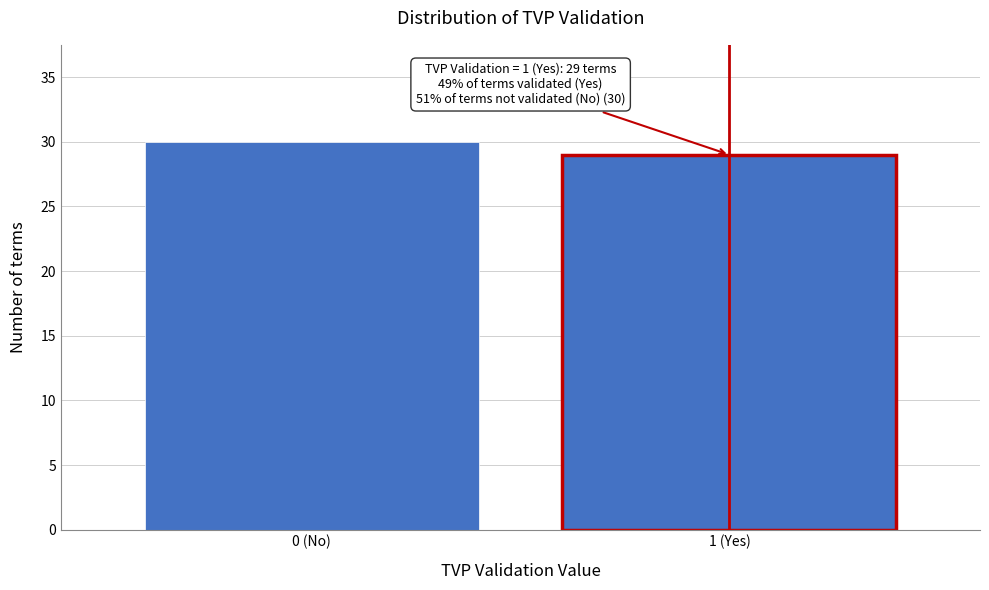

Reading left to right, extract all data points from this chart.

0 (No)=30	1 (Yes)=29